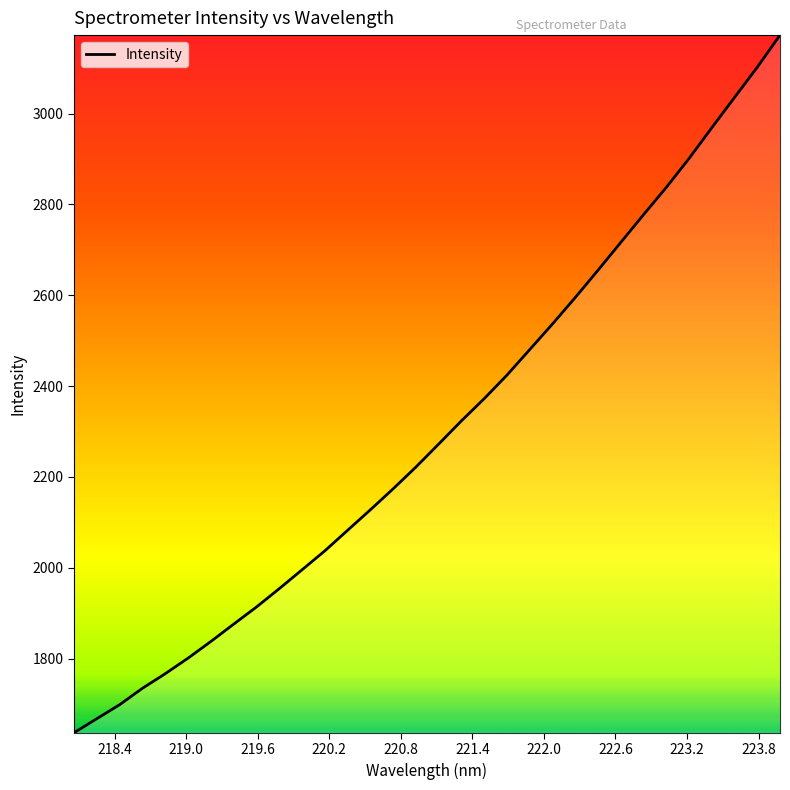

What is the difference between the maximum and minimum values?

1536.0